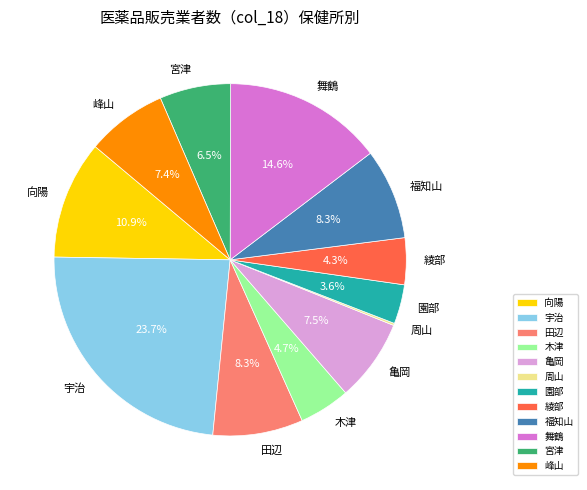

Does 向陽 account for over 50% of the chart?

No